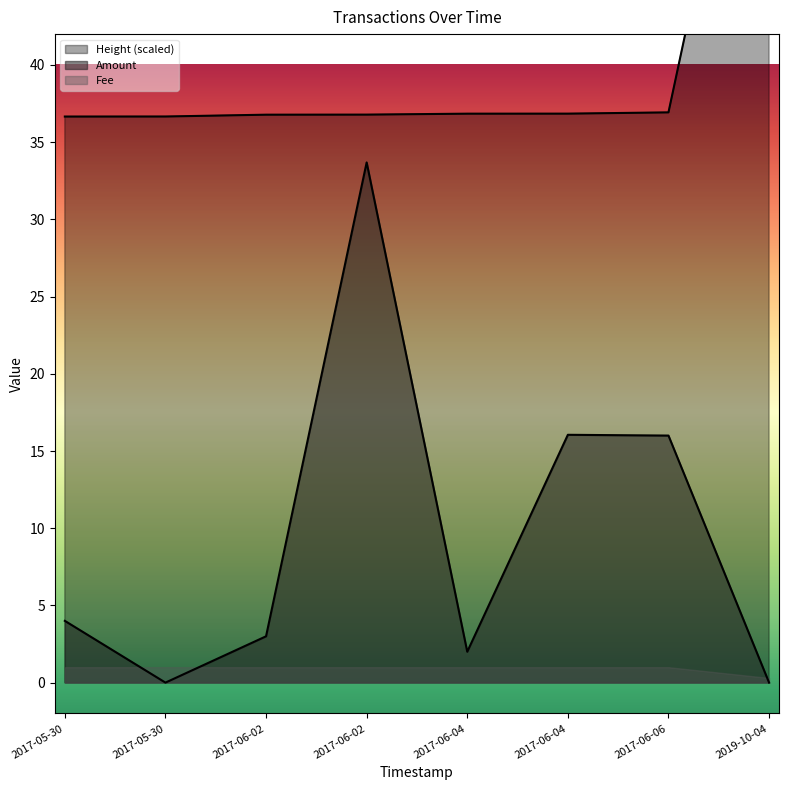

At how many categories does at least one series exceed 16?

8